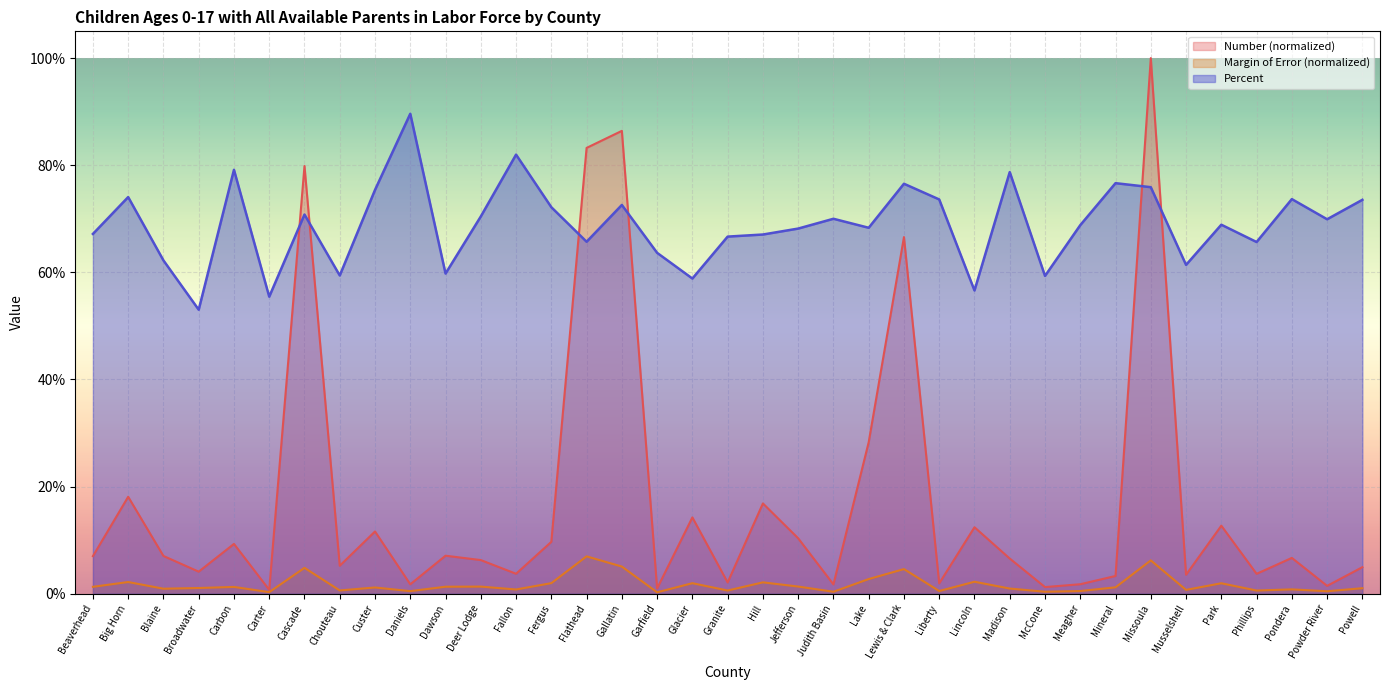

Reading left to right, list all the values displayed in this chart.

Number: 0.1	0.2	0.1	0.0	0.1	0.0	0.8	0.1	0.1	0.0	0.1	0.1	0.0	0.1	0.8	0.9	0.0	0.1	0.0	0.2	0.1	0.0	0.3	0.7	0.0	0.1	0.1	0.0	0.0	0.0	1.0	0.0	0.1	0.0	0.1	0.0	0.0
Margin of Error (Number): 0.0	0.0	0.0	0.0	0.0	0.0	0.0	0.0	0.0	0.0	0.0	0.0	0.0	0.0	0.1	0.1	0.0	0.0	0.0	0.0	0.0	0.0	0.0	0.0	0.0	0.0	0.0	0.0	0.0	0.0	0.1	0.0	0.0	0.0	0.0	0.0	0.0
Percent: 0.7	0.7	0.6	0.5	0.8	0.6	0.7	0.6	0.8	0.9	0.6	0.7	0.8	0.7	0.7	0.7	0.6	0.6	0.7	0.7	0.7	0.7	0.7	0.8	0.7	0.6	0.8	0.6	0.7	0.8	0.8	0.6	0.7	0.7	0.7	0.7	0.7